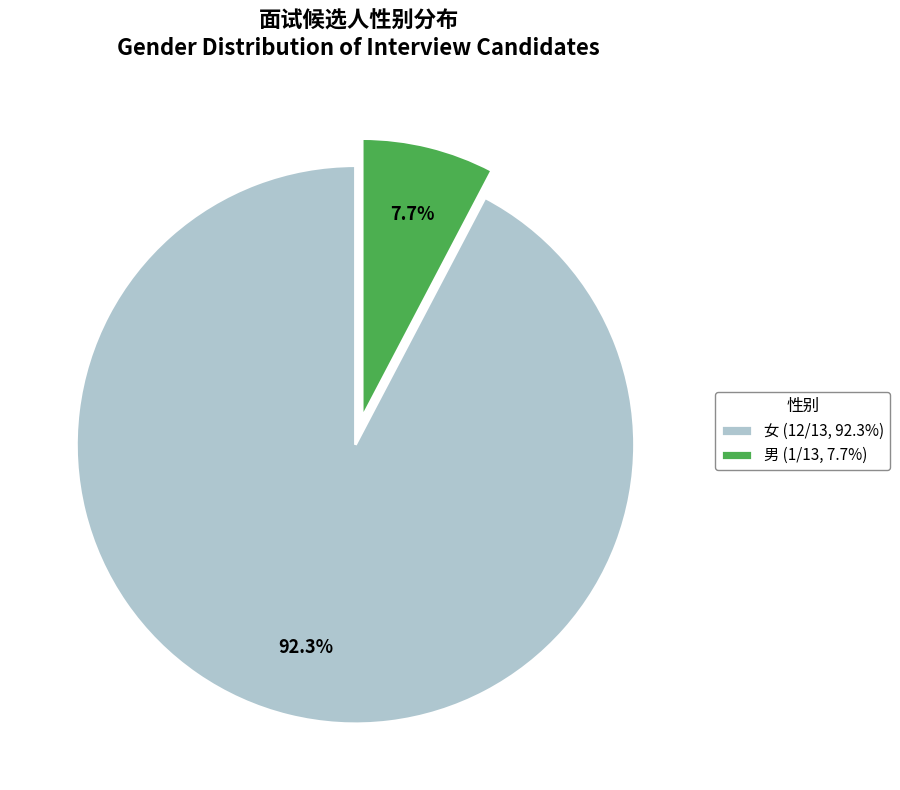

Which category has the smallest portion of the pie?

男